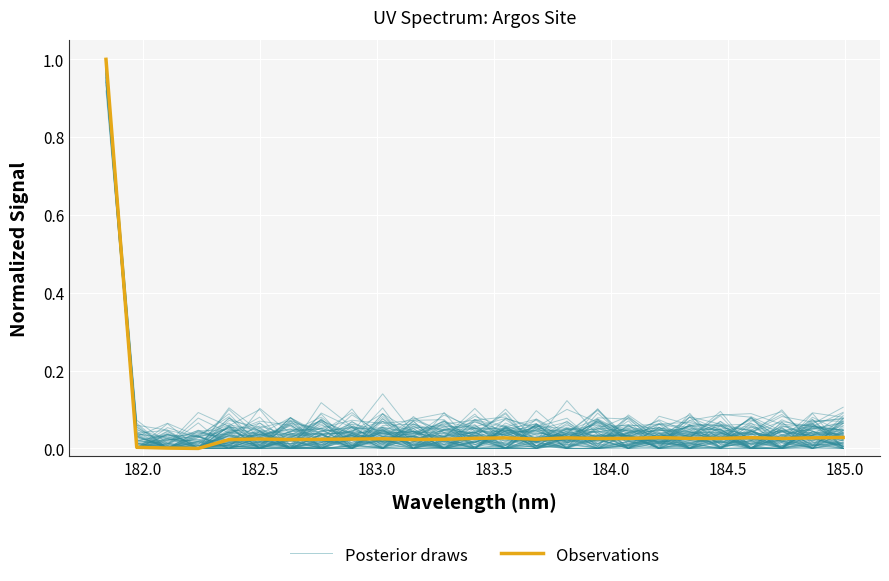

What is the difference between the maximum and second lowest values in the Observations series?

1.0